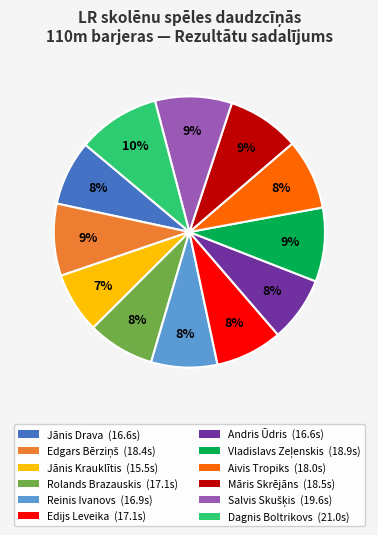

Count the number of slices in the pie.

12